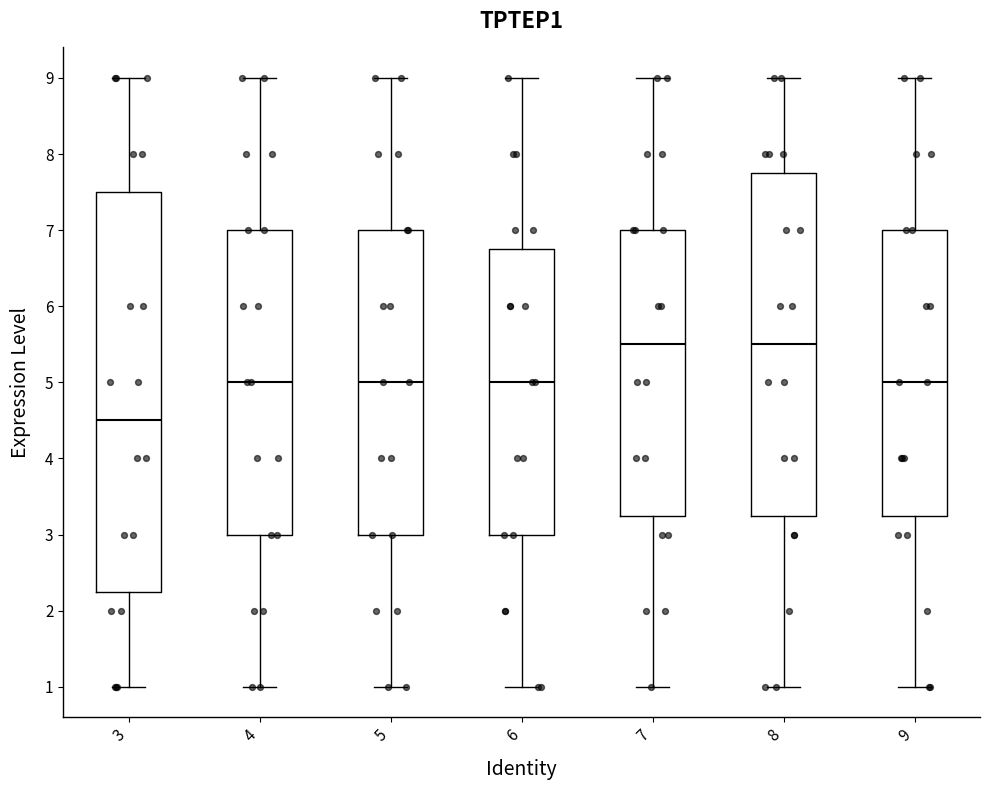

Which box is the tallest, from its lower edge to its upper edge?

3